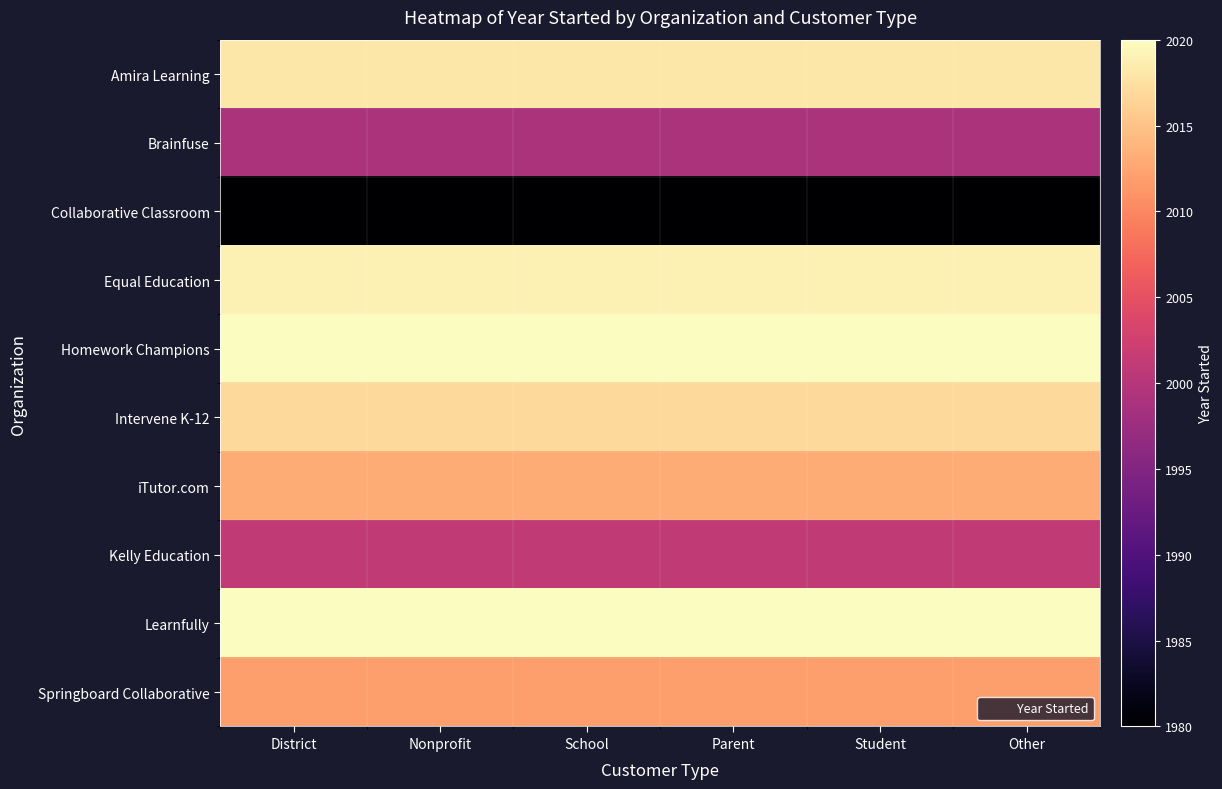

What is the smallest value displayed?

1980